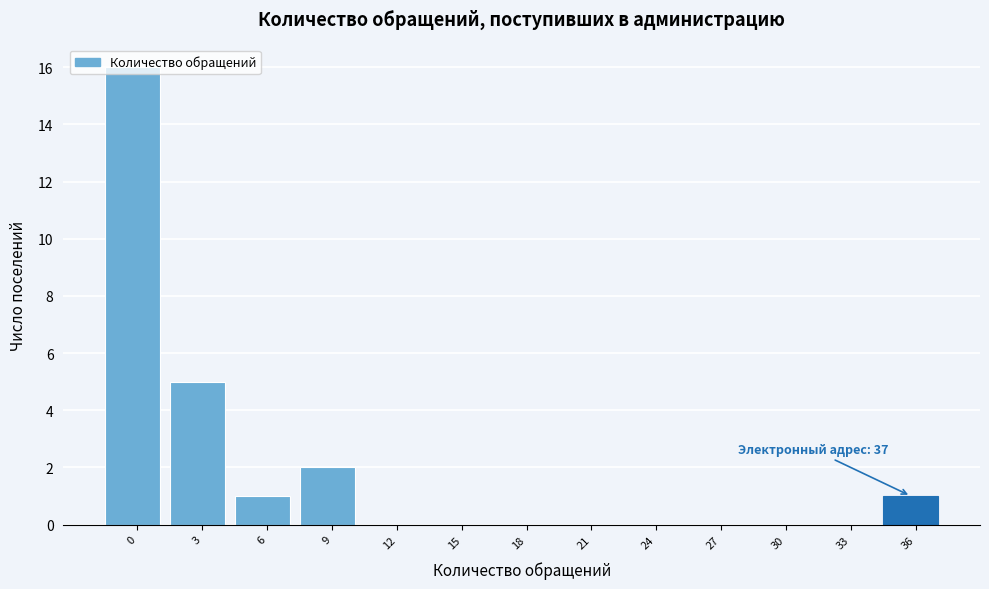

Which has a higher value, 9 or 12?

9